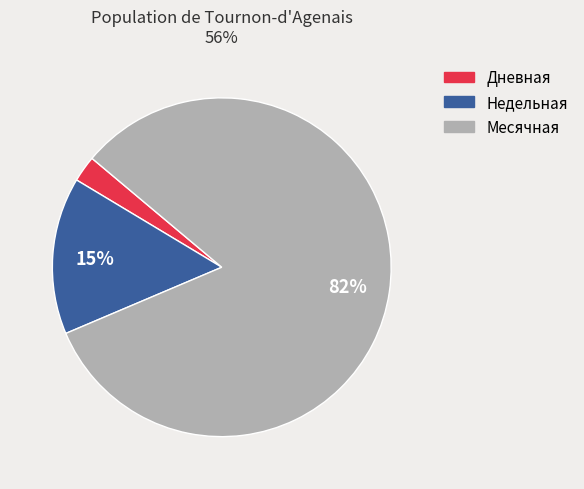

How many slices are in this pie chart?

3